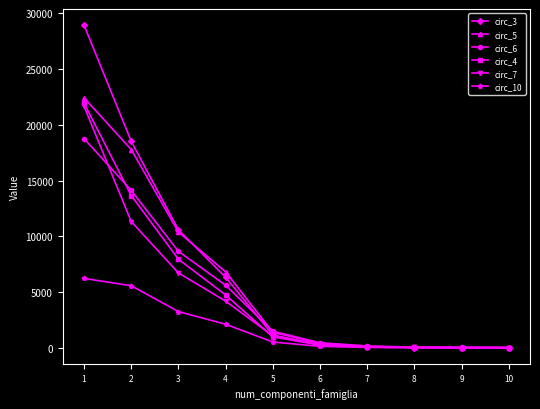

Is the value of circ_5 at 10 greater than the value of circ_6 at 5?

No